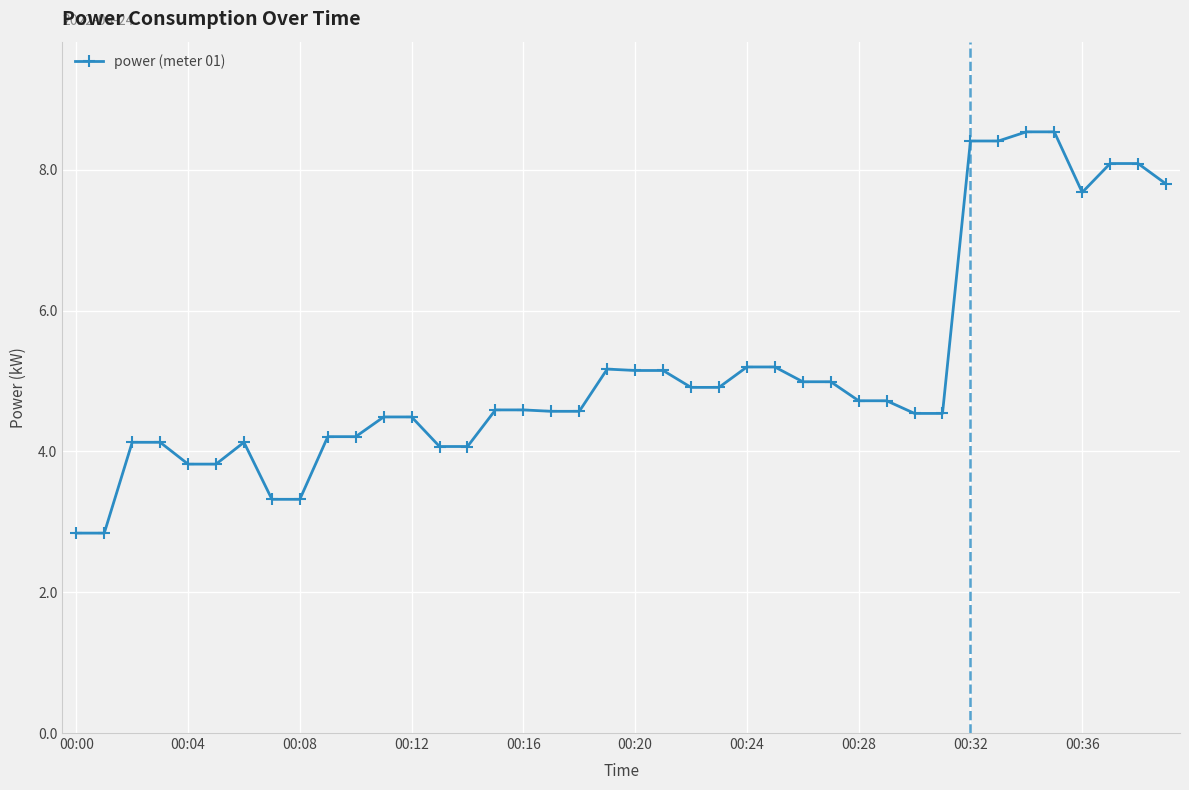

What is the value of the 9th point from the left?

3.3